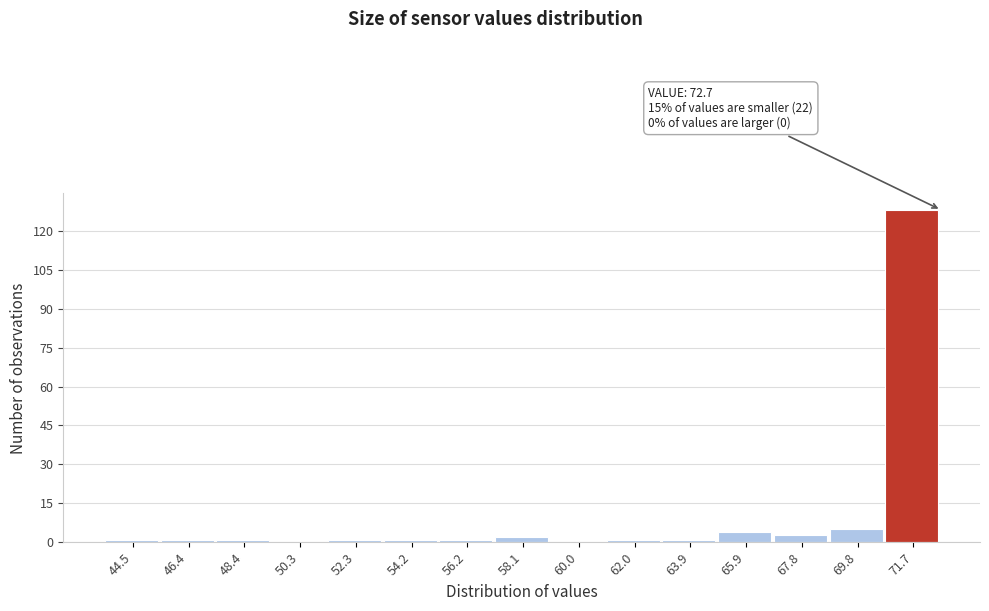

Over which range of the x-axis is the bar tallest?

70.8 to 72.8